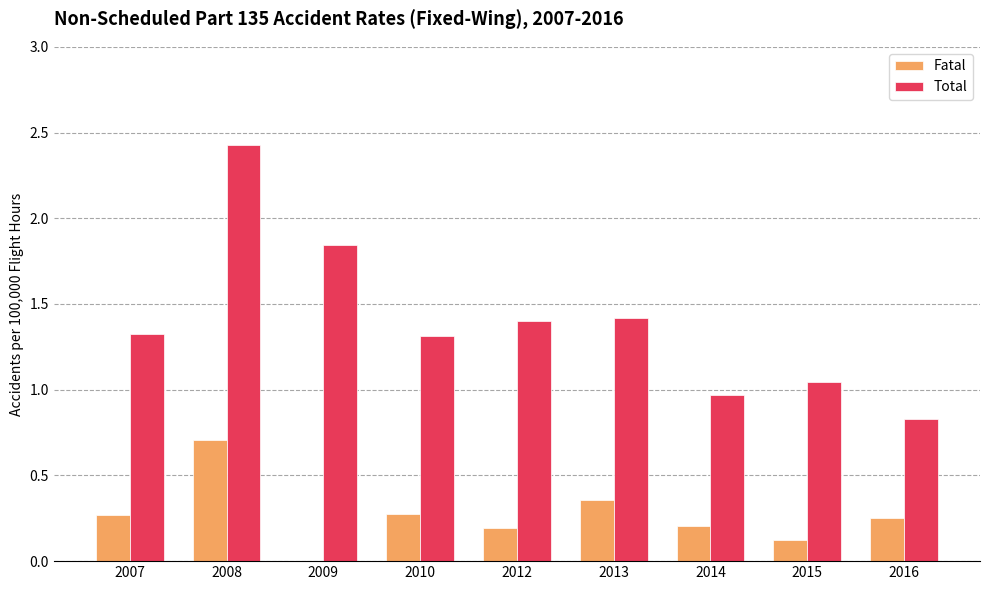

The Fatal series shows 0.2 at 2014. True or false?

True